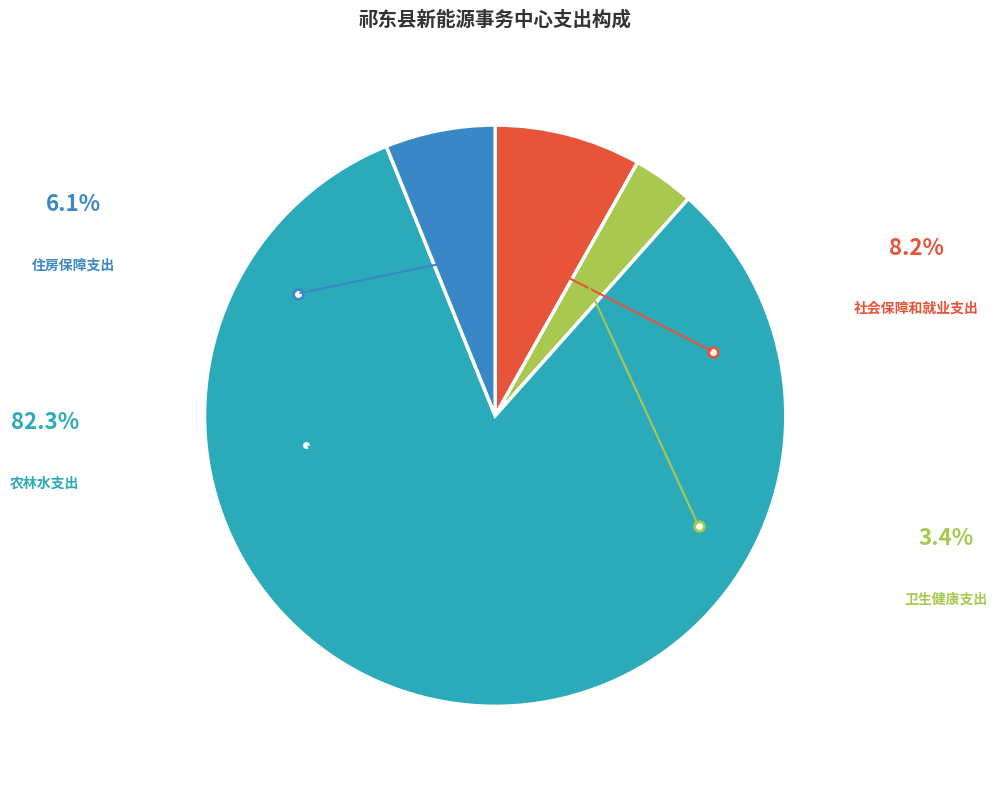

Which category has the biggest portion of the pie?

农林水支出